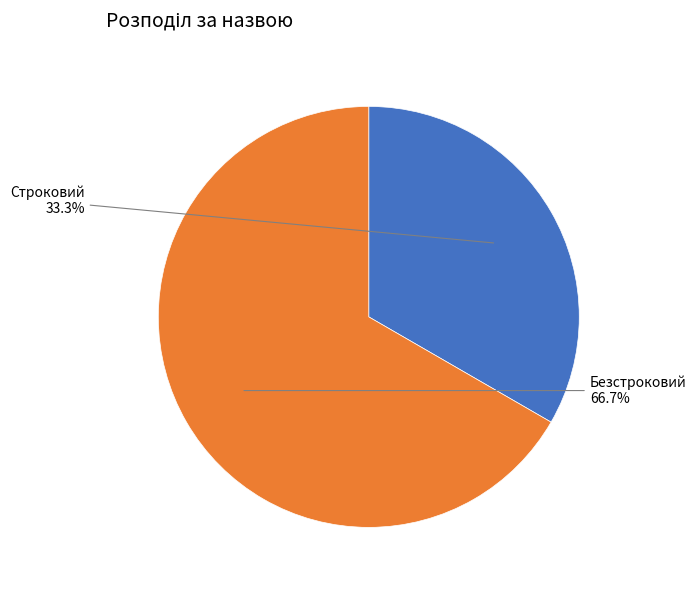

Do Безстроковий and Строковий together represent more than half of the pie?

Yes